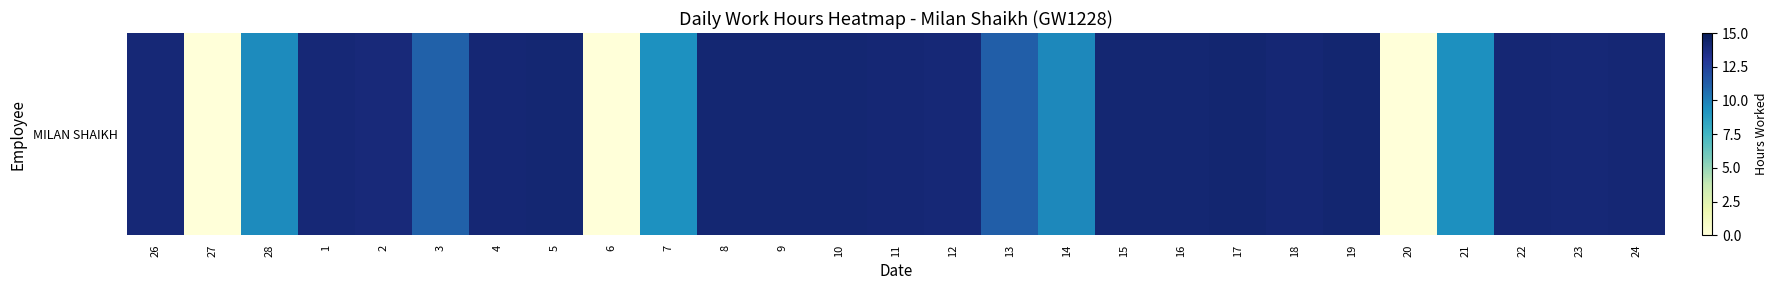

What is the greatest value displayed?

14.2